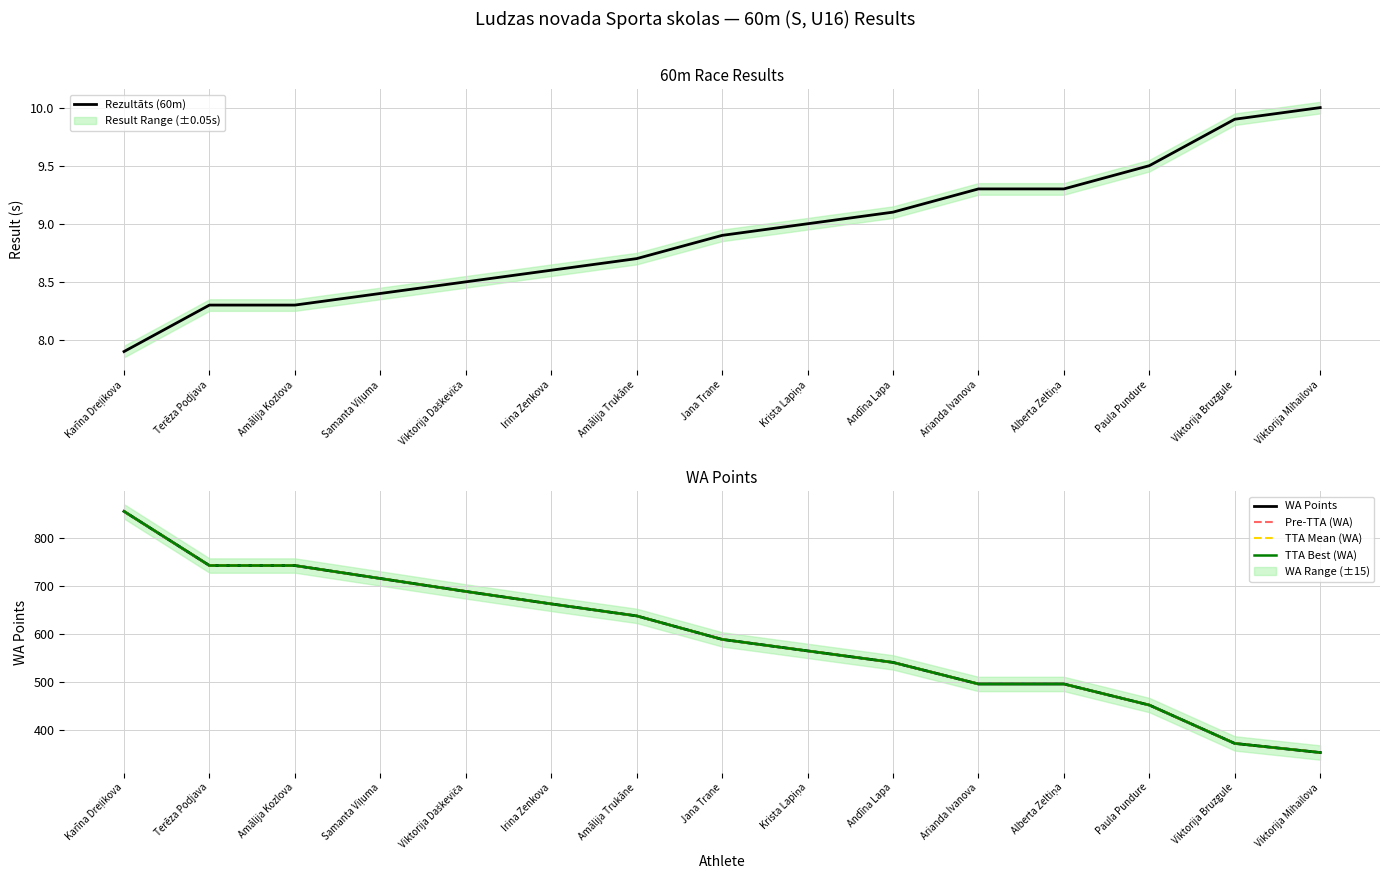

What is the label of the 4th point from the right?

Alberta Zeltiņa